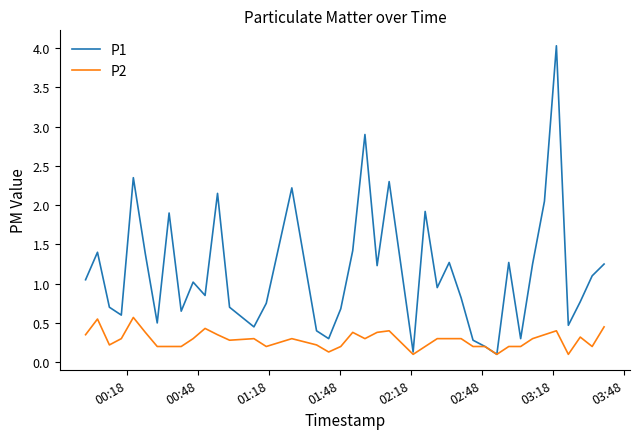

Which series has the largest total across all categories?

P1